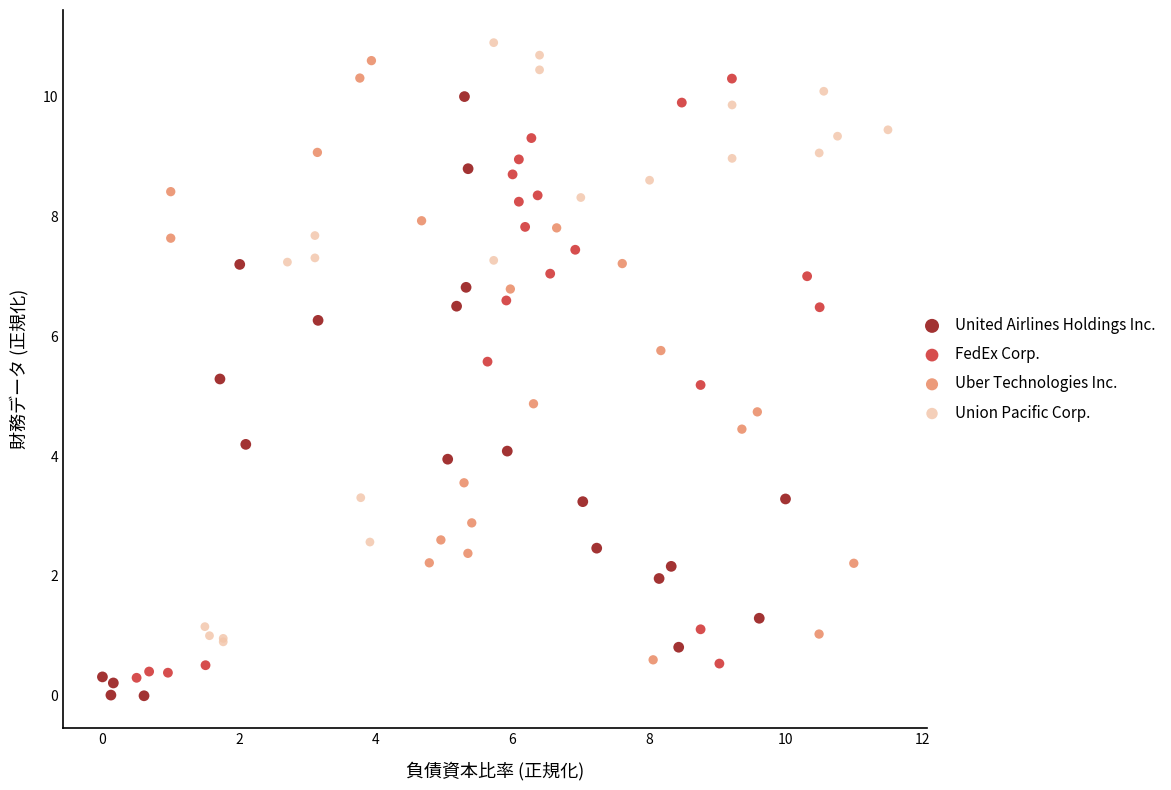

Which series contains the highest Y value?

Union Pacific Corp.